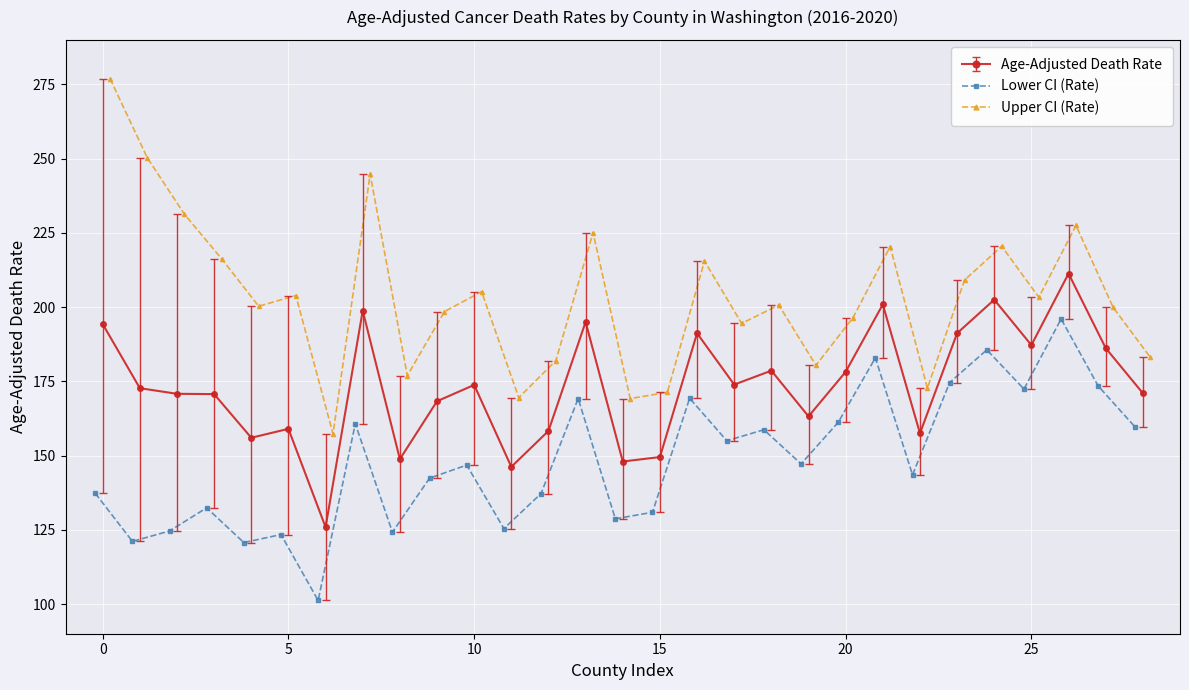

Reading left to right, transcribe all the data shown in this chart.

Age-Adjusted Death Rate: 194.3	172.7	170.8	170.7	156.0	159.0	125.9	198.8	148.8	168.3	173.8	146.2	158.3	195.0	148.0	149.5	191.2	173.9	178.6	163.2	178.2	200.9	157.5	191.2	202.5	187.2	211.3	186.2	171.0
Lower CI (Rate): 137.3	121.1	124.6	132.4	120.7	123.4	101.2	160.7	124.2	142.4	146.8	125.4	137.2	169.2	128.7	130.9	169.3	155.0	158.7	147.2	161.2	182.9	143.5	174.6	185.6	172.4	196.0	173.4	159.5
Upper CI (Rate): 276.9	250.3	231.3	216.3	200.3	203.9	157.3	244.8	176.9	198.5	205.2	169.5	182.0	225.1	169.2	171.3	215.5	194.5	200.7	180.4	196.5	220.4	172.7	209.1	220.5	203.3	227.5	199.9	183.1